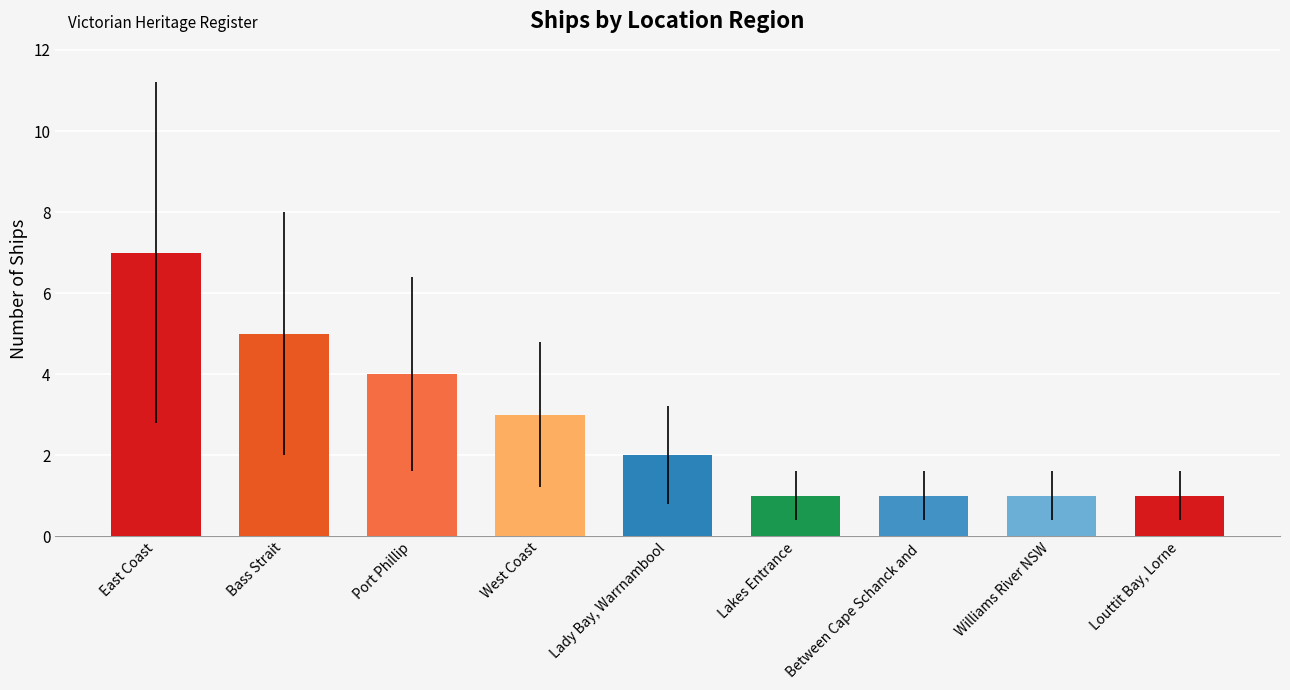

How many values are below 2?

4